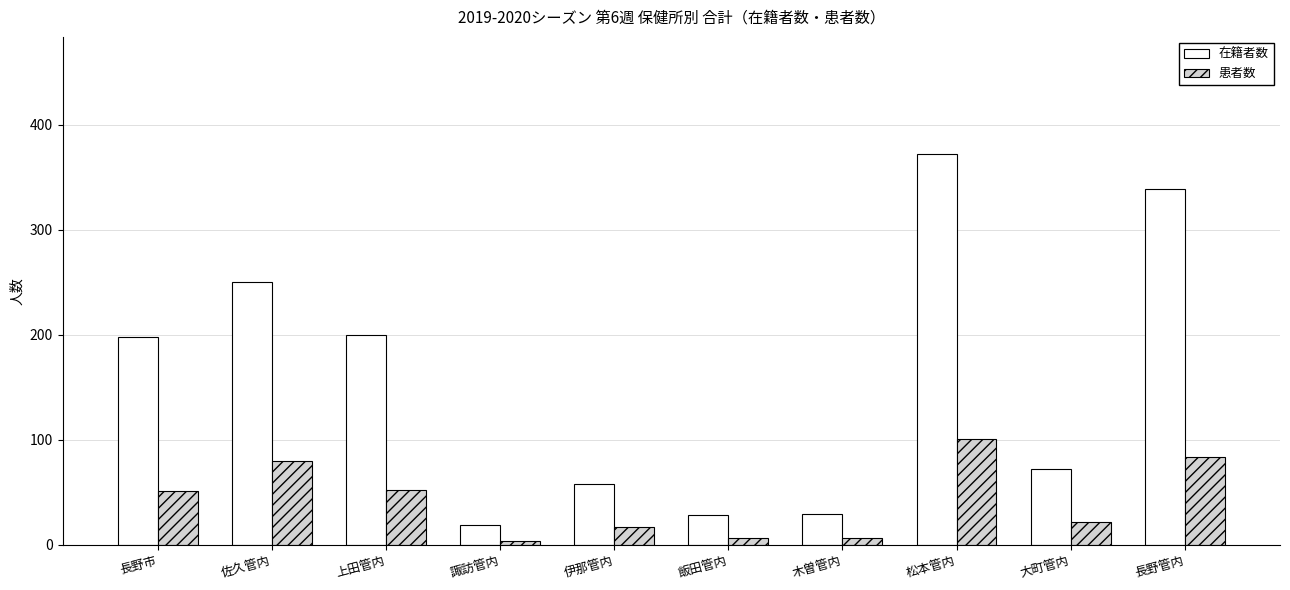

At which label is 患者数 closest to 52?

上田管内